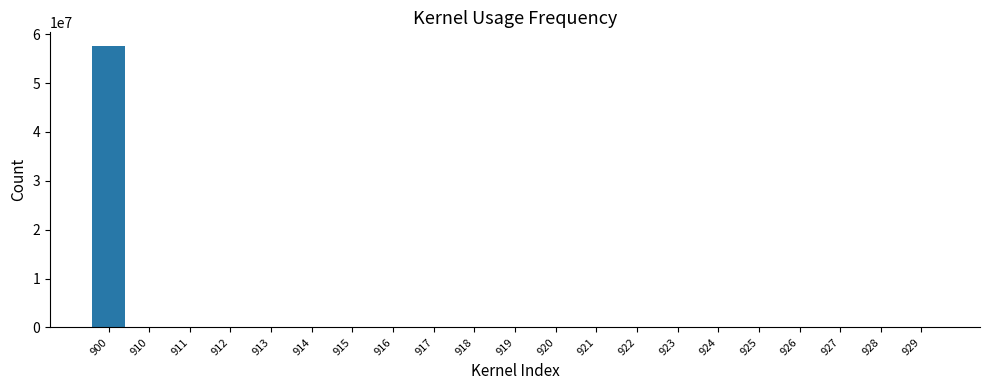

Reading right to left, extract all data points from this chart.

929=0	928=0	927=0	926=0	925=0	924=0	923=0	922=0	921=0	920=0	919=0	918=0	917=0	916=0	915=0	914=0	913=0	912=0	911=0	910=0	900=57521798